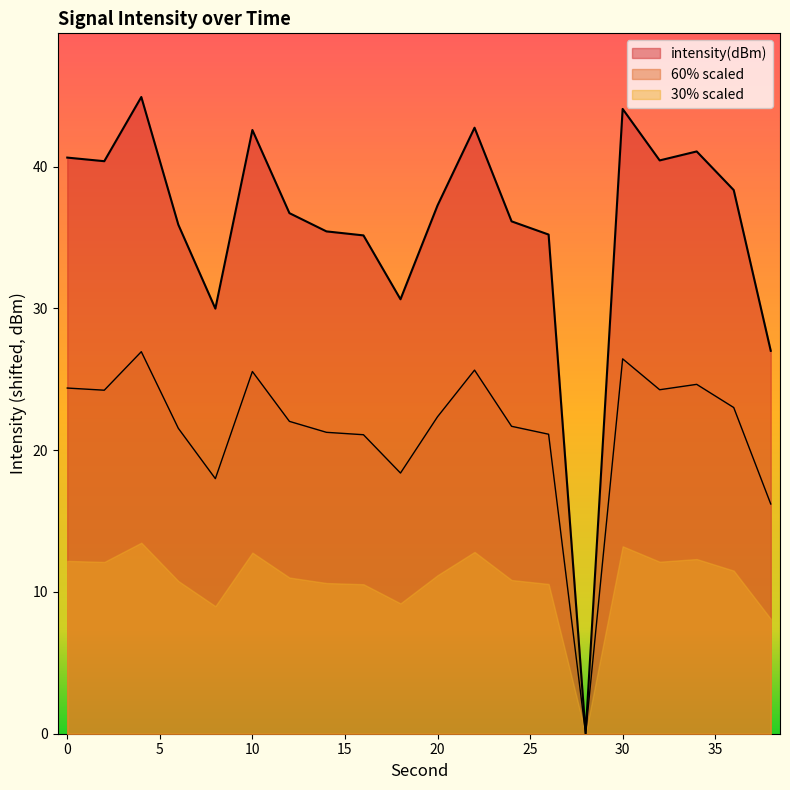

Does the chart display data point markers on the line(s)?

No